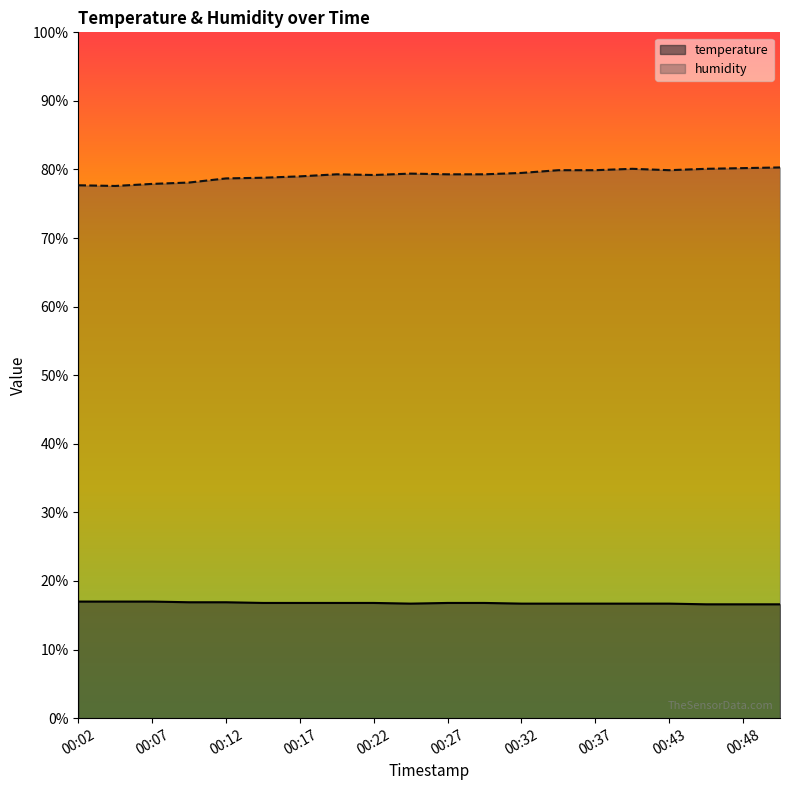

How many lines are shown in the chart?

2